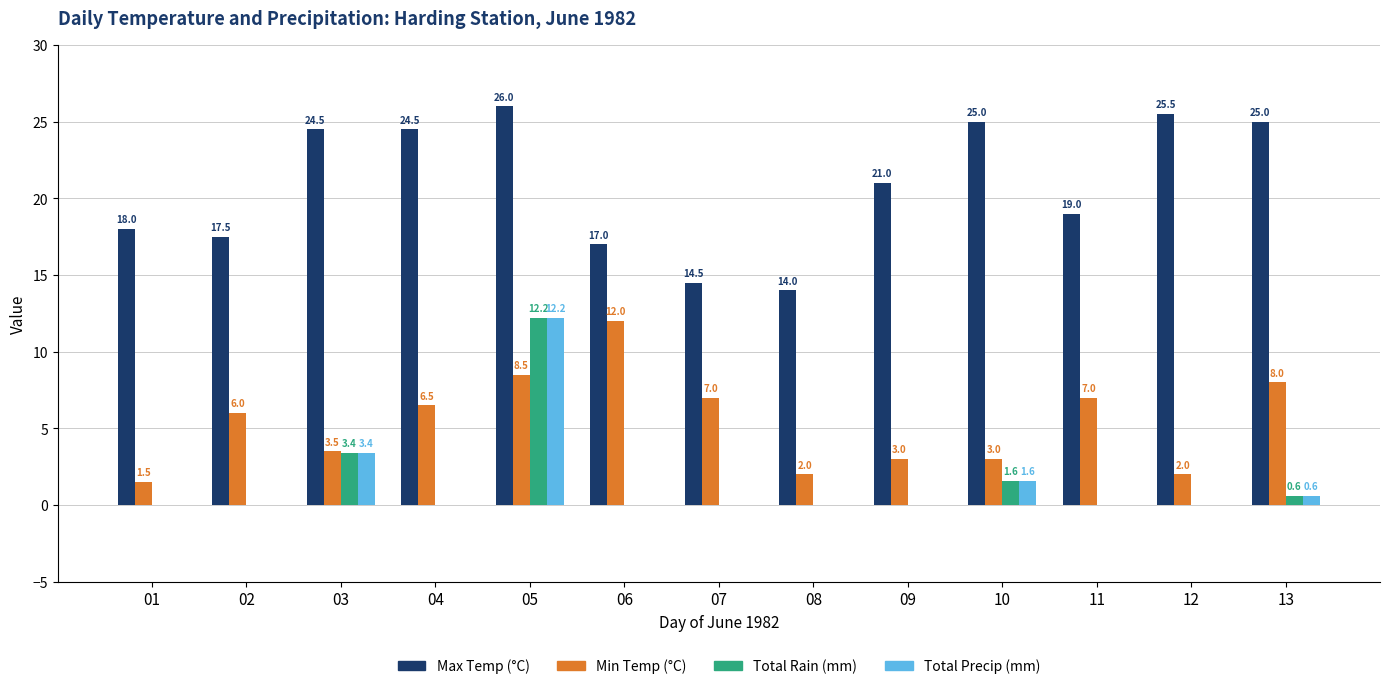

Reading left to right, transcribe all the data shown in this chart.

Max Temp (°C): 18.0	17.5	24.5	24.5	26.0	17.0	14.5	14.0	21.0	25.0	19.0	25.5	25.0
Min Temp (°C): 1.5	6.0	3.5	6.5	8.5	12.0	7.0	2.0	3.0	3.0	7.0	2.0	8.0
Total Rain (mm): 0.0	0.0	3.4	0.0	12.2	0.0	0.0	0.0	0.0	1.6	0.0	0.0	0.6
Total Precip (mm): 0.0	0.0	3.4	0.0	12.2	0.0	0.0	0.0	0.0	1.6	0.0	0.0	0.6